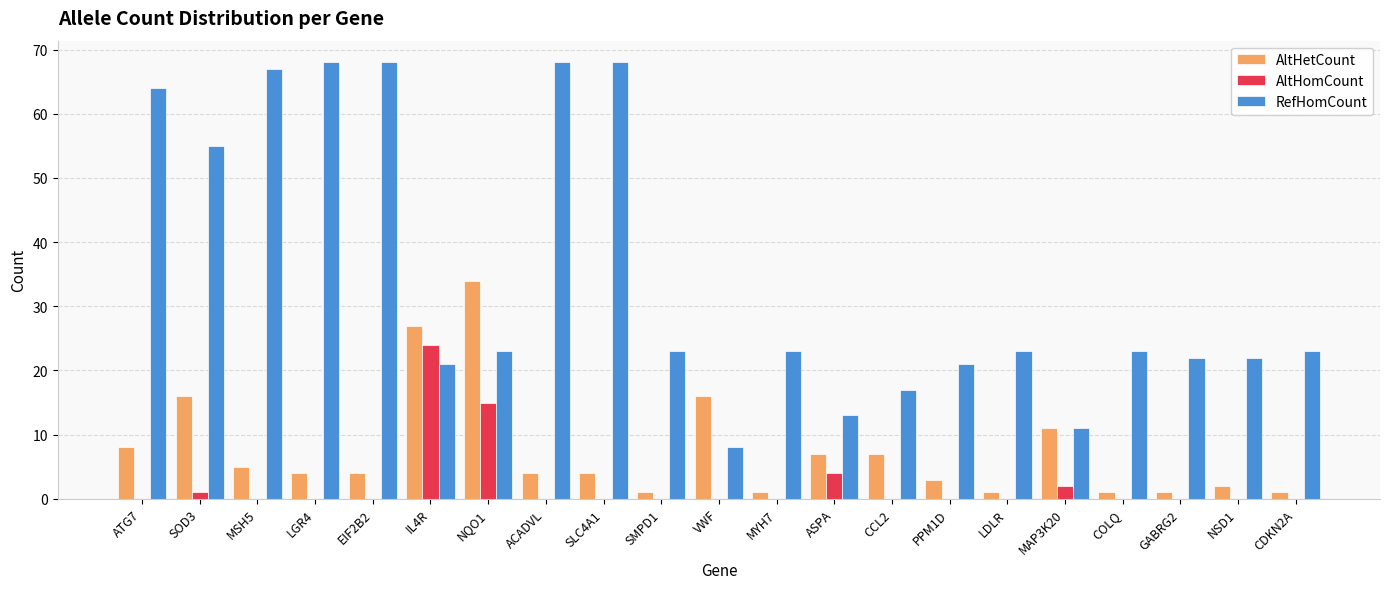

How many distinct data groups are displayed?

3